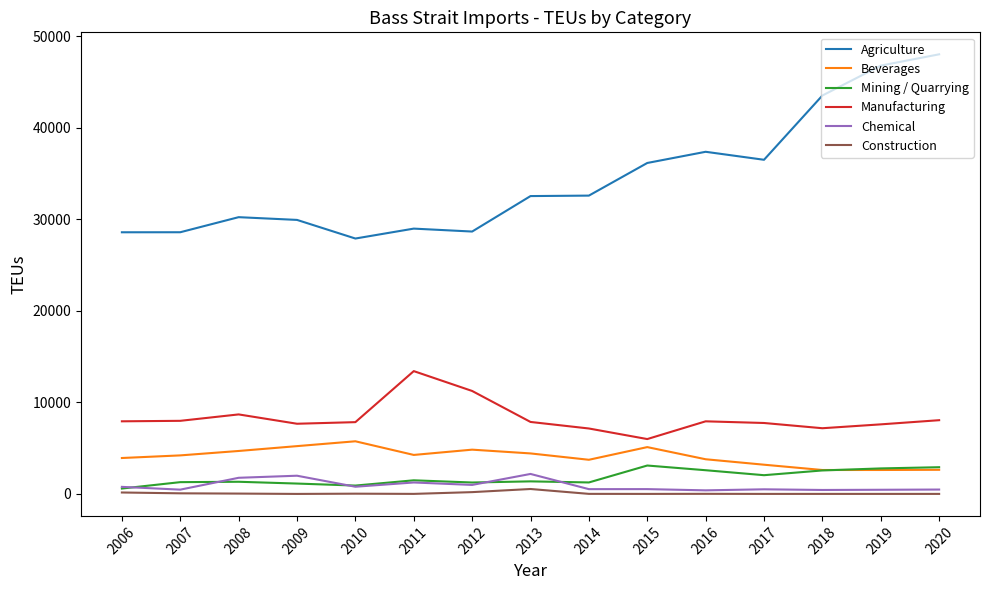

At how many categories does at least one series exceed 606?

15